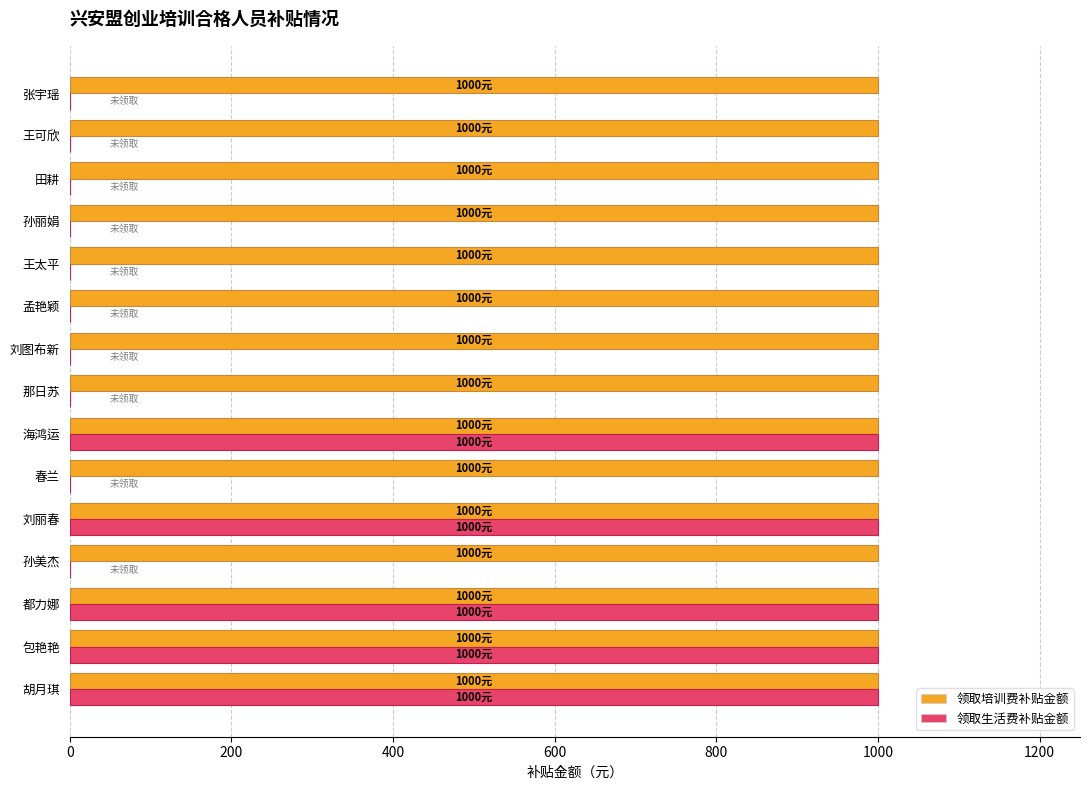

The value of 领取生活费补贴金额 at 田耕 is -696. True or false?

False